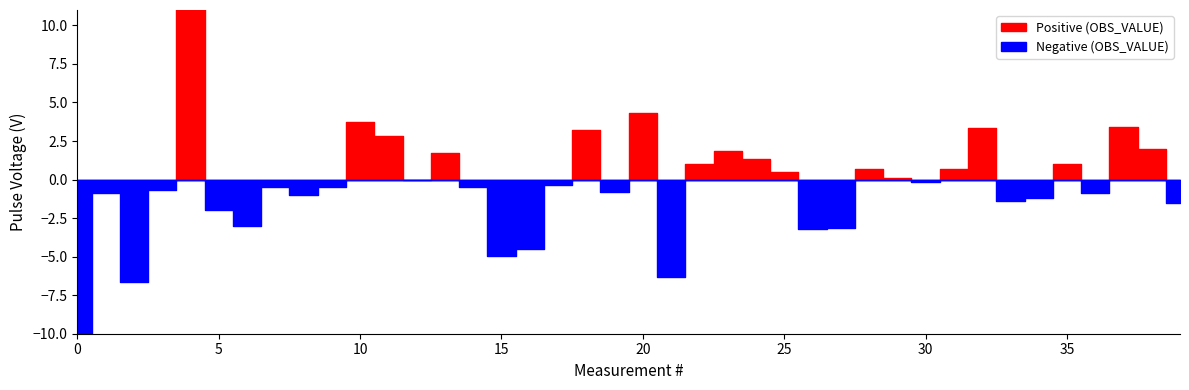

What is the difference between the maximum and minimum values in the Positive (OBS_VALUE) series?

25.5